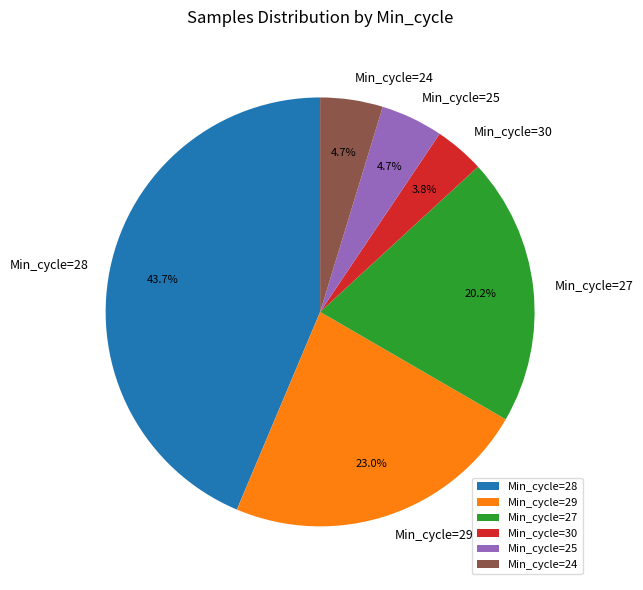

What is the smallest slice in the pie chart?

Min_cycle=30